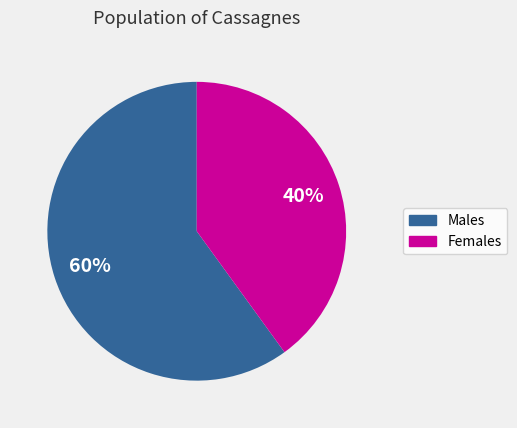

Does any single category account for the majority?

Yes